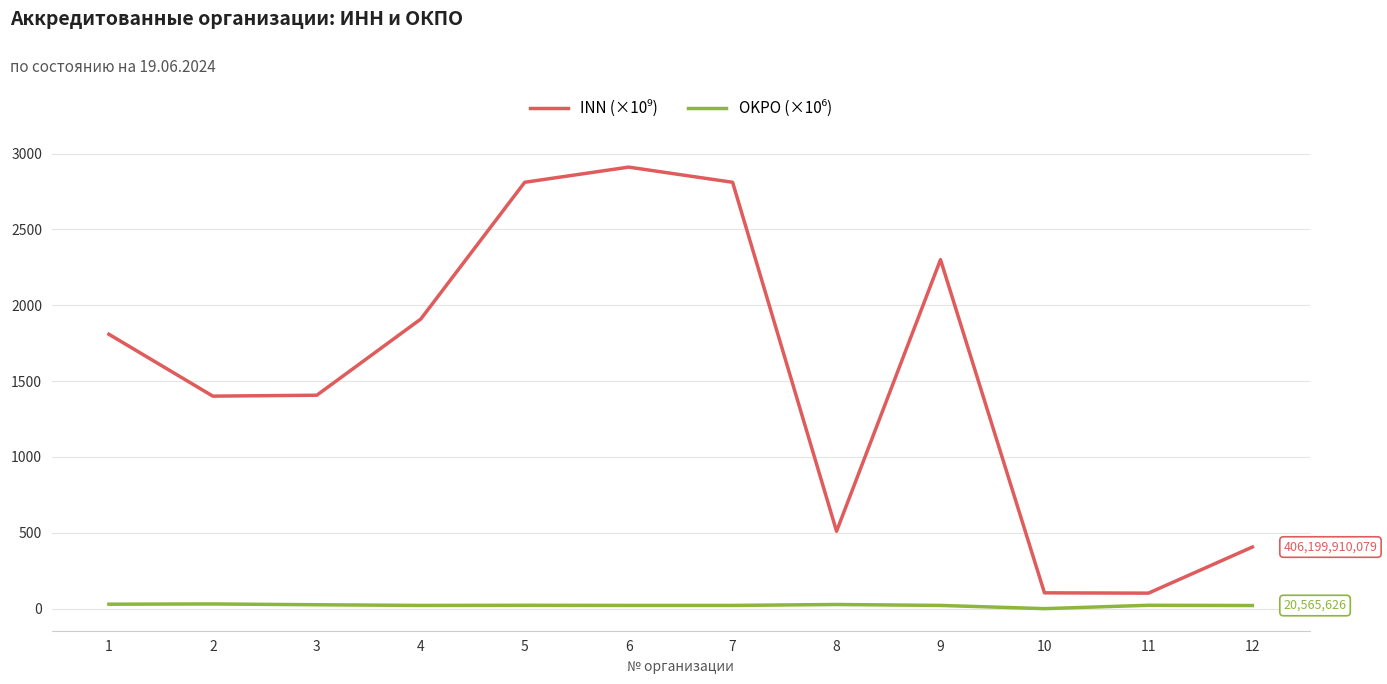

What is the greatest value displayed?

2911.2